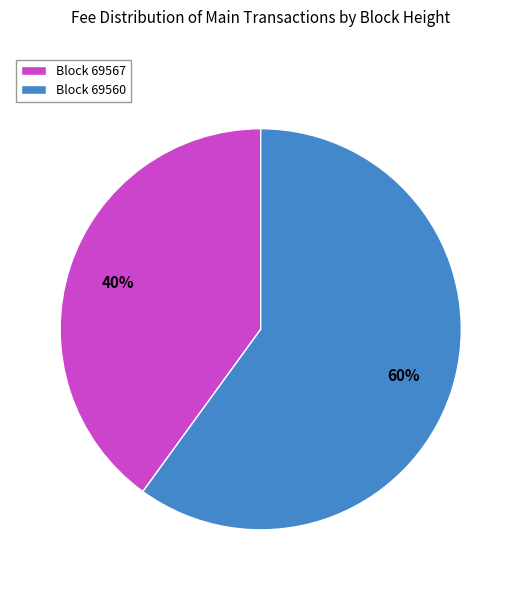

Which slice is the smallest?

Block 69567